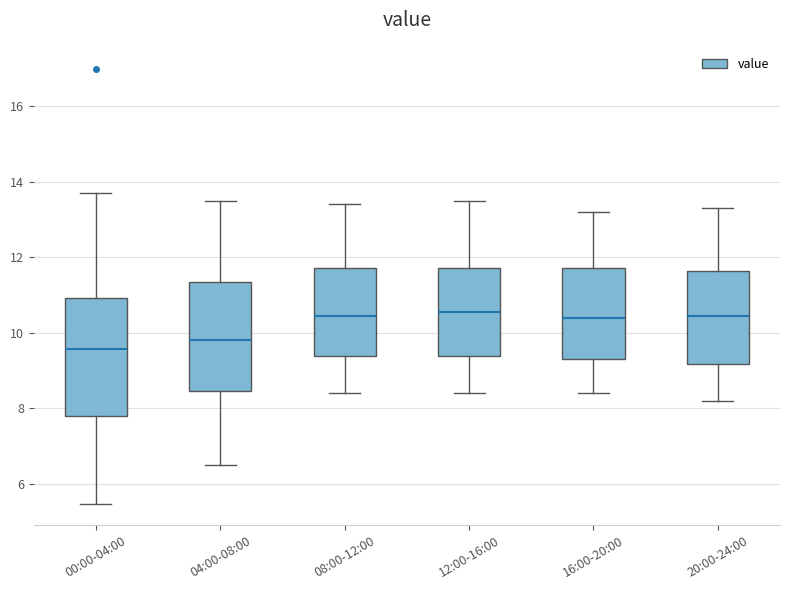

Reading left to right, transcribe this box plot: for each box, give where its median line is, the range the box spans, and where its two whiskers end, as read against the y-axis. The values are not printed on the chart, so give them approximately, as read against the axis.

00:00-04:00: median 9.6, box 7.8 to 11.0, whiskers 5.4 to 13.8
04:00-08:00: median 9.8, box 8.4 to 11.4, whiskers 6.6 to 13.6
08:00-12:00: median 10.4, box 9.4 to 11.8, whiskers 8.4 to 13.4
12:00-16:00: median 10.6, box 9.4 to 11.8, whiskers 8.4 to 13.6
16:00-20:00: median 10.4, box 9.4 to 11.8, whiskers 8.4 to 13.2
20:00-24:00: median 10.4, box 9.2 to 11.6, whiskers 8.2 to 13.4